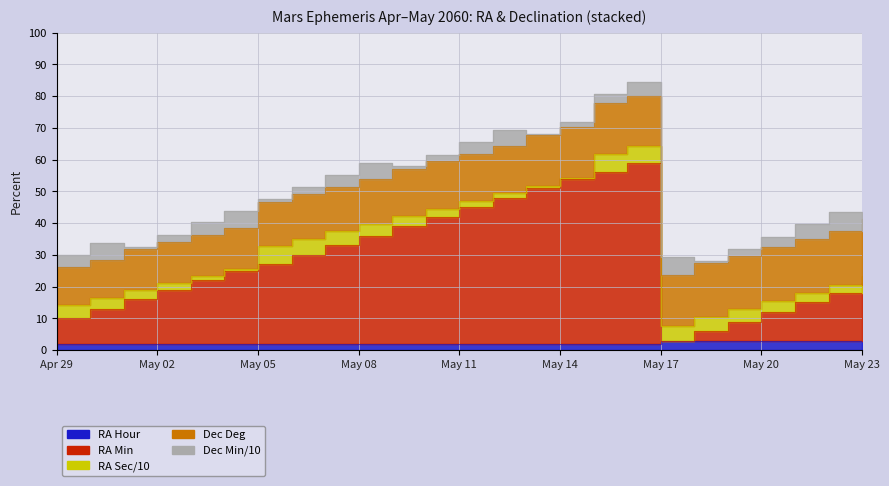

What is the maximum value for Dec_min?

58